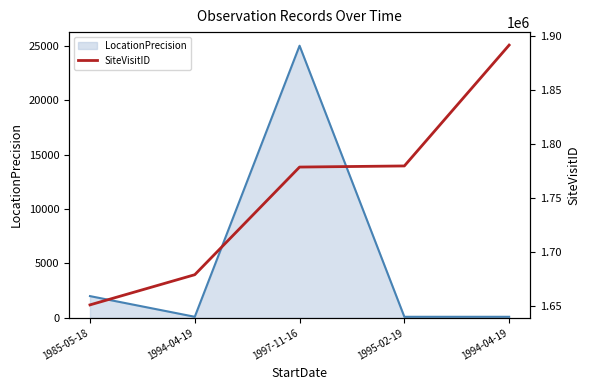

How many data points are less than 1778397?

2